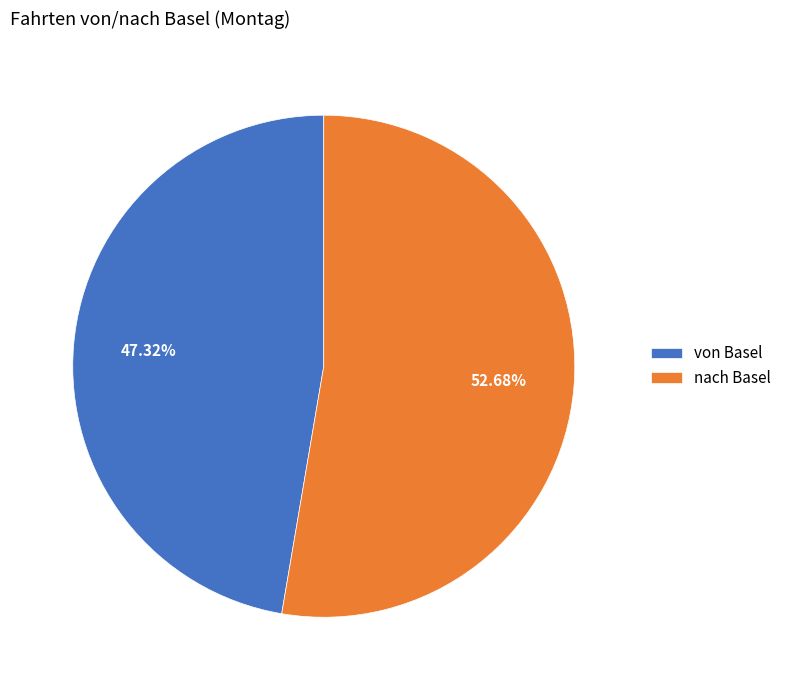

To the nearest percent, what is the difference between the nach Basel and von Basel slice percentages?

5%